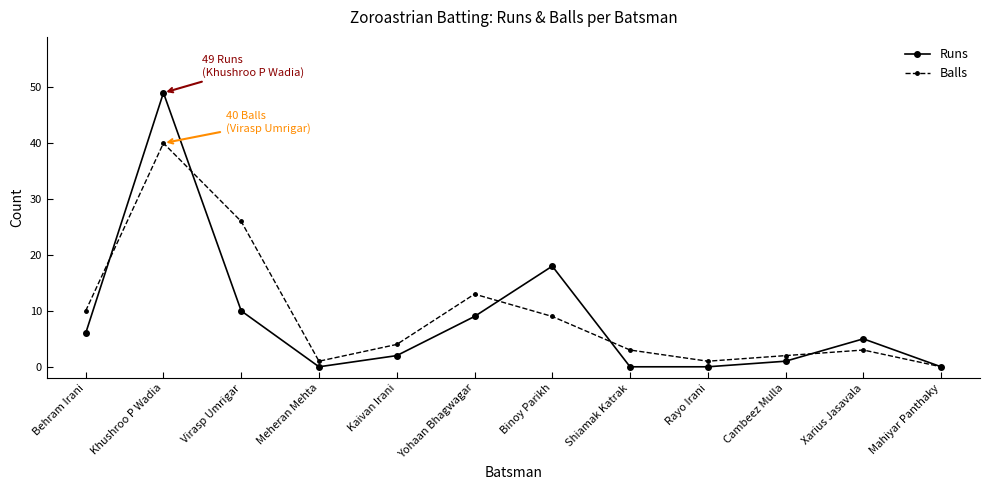

Which series has the widest spread of values?

Runs